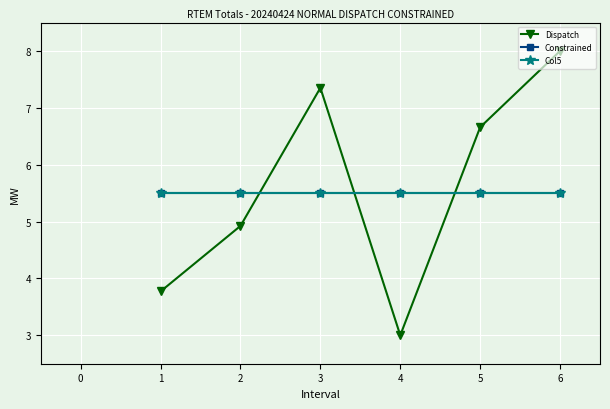

How many lines are shown in the chart?

3